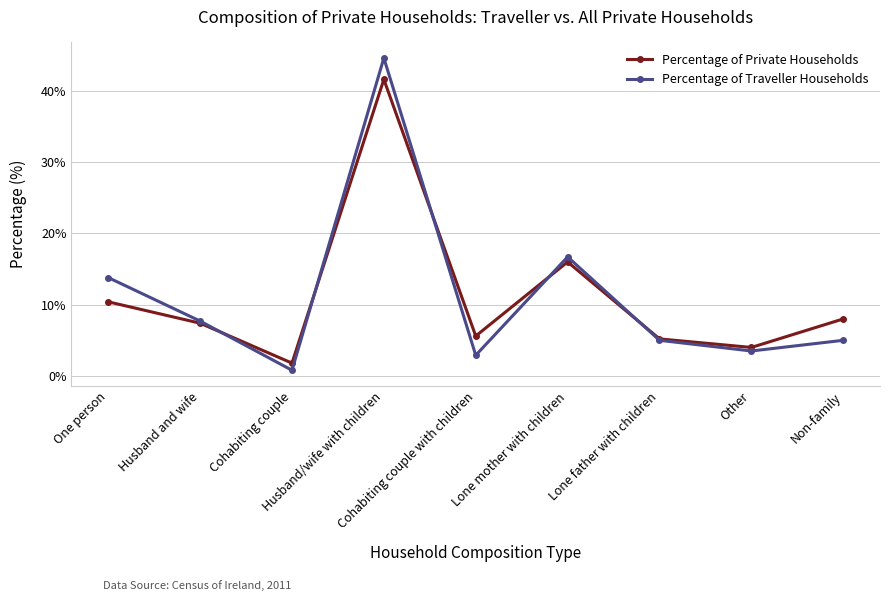

True or false: Percentage of Private Households has more than 1 interior local peaks.

True